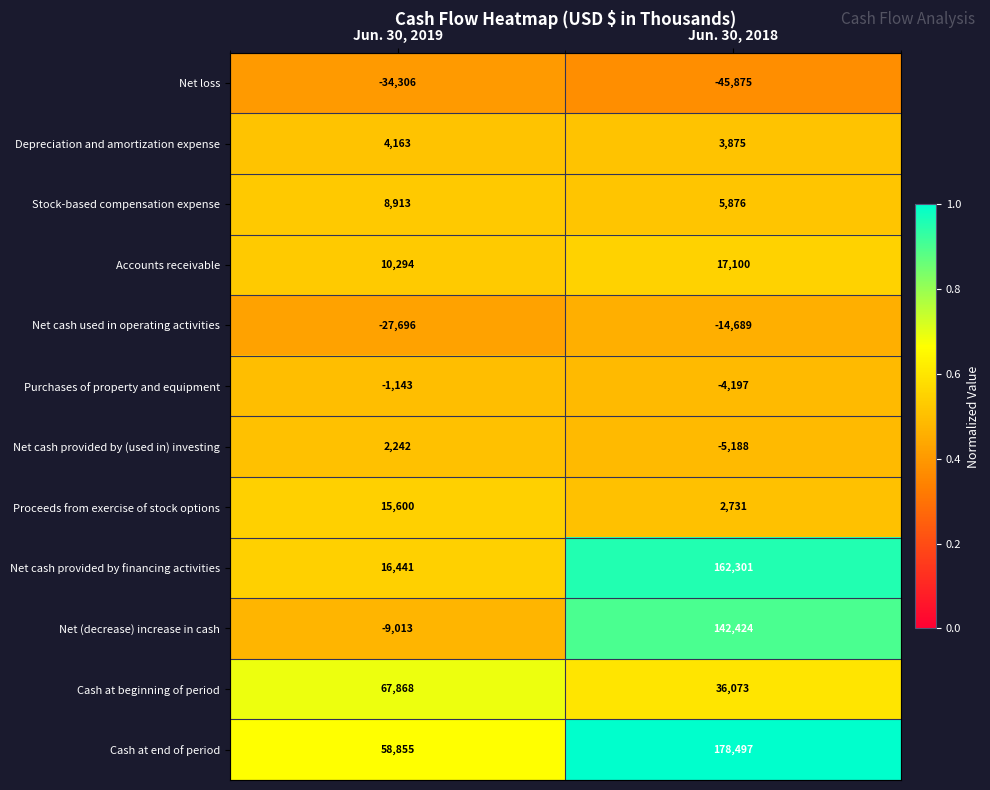

What is the difference between the Cash at beginning of period values at Jun. 30, 2019 and Jun. 30, 2018?

31795